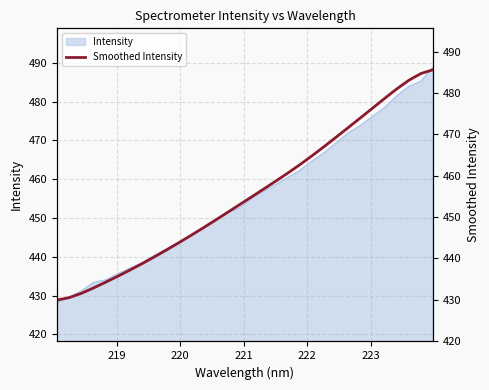

Reading right to left, list all the values displayed in this chart.

485.6	484.7	483.0	481.0	478.7	476.3	473.9	471.6	469.3	467.0	464.8	462.6	460.6	458.6	456.7	454.8	452.9	451.0	449.1	447.3	445.5	443.7	442.0	440.3	438.7	437.2	435.7	434.2	432.8	431.5	430.5	429.9